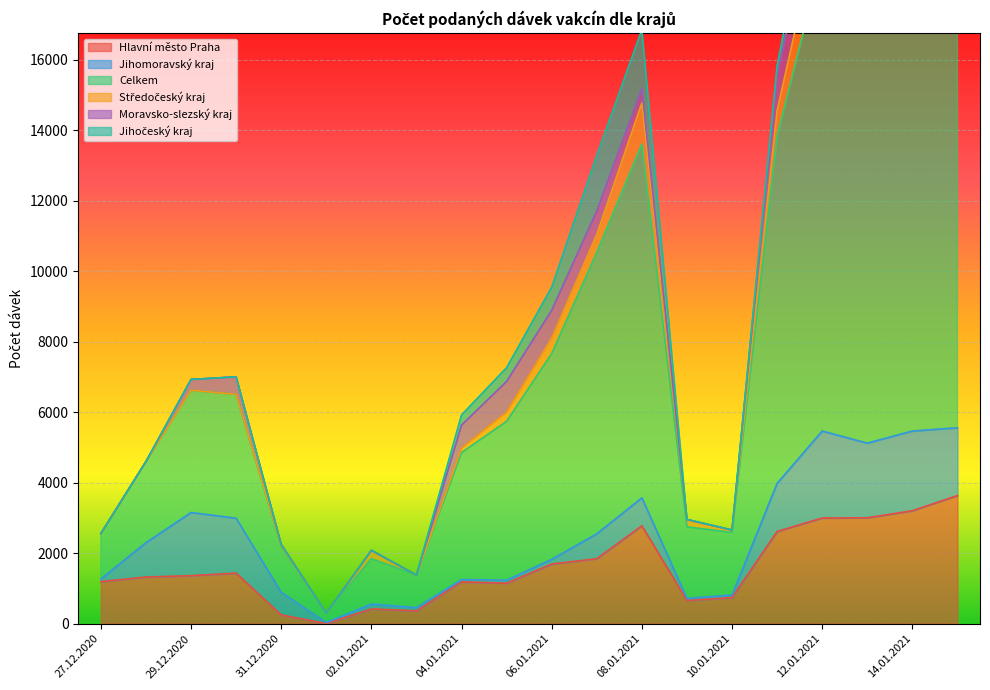

How many lines are shown in the chart?

6